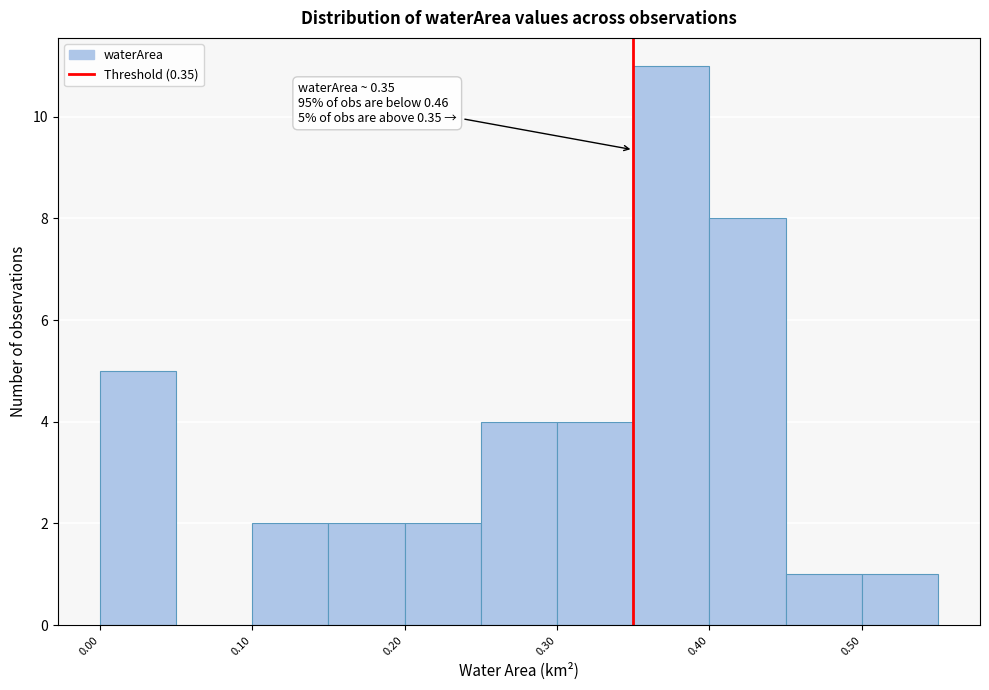

Over which range of the x-axis is the bar tallest?

0.35 to 0.40